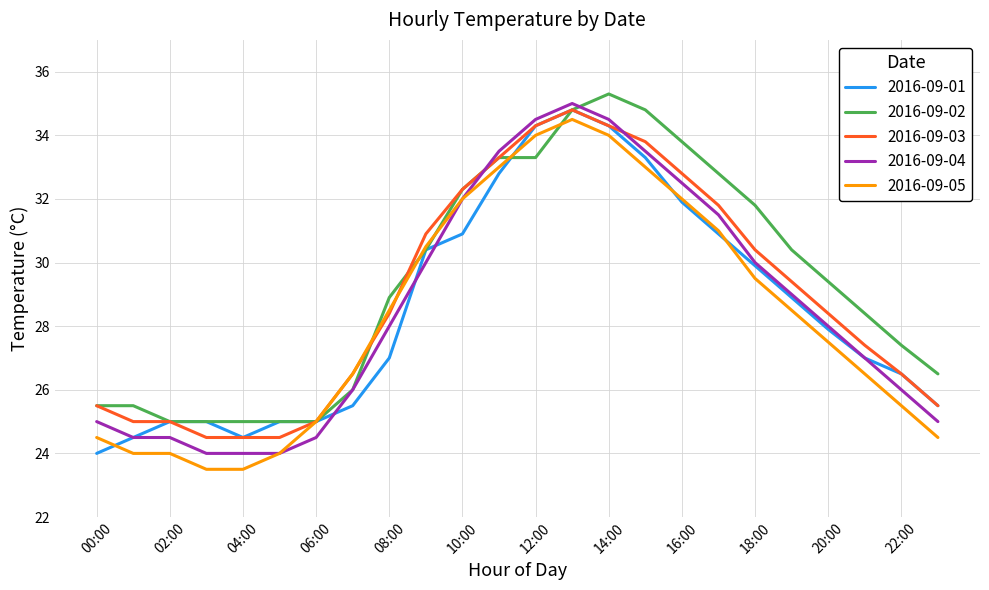

What is the smallest value displayed?

23.5